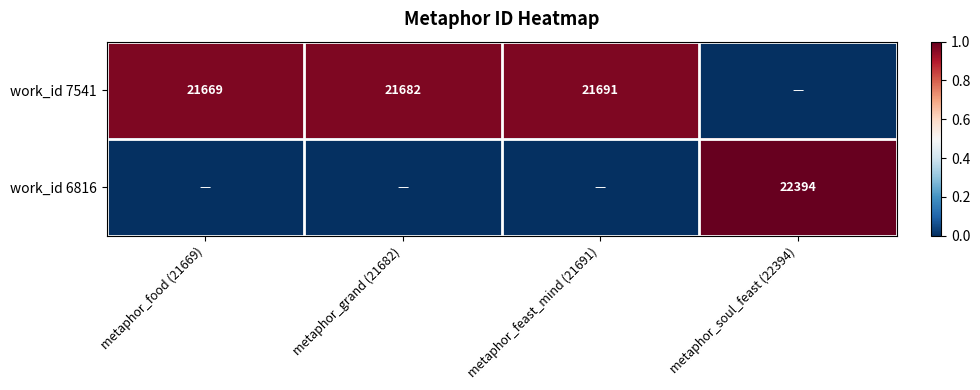

The value of work_id 7541 at metaphor_food (21669) is 21669. True or false?

True